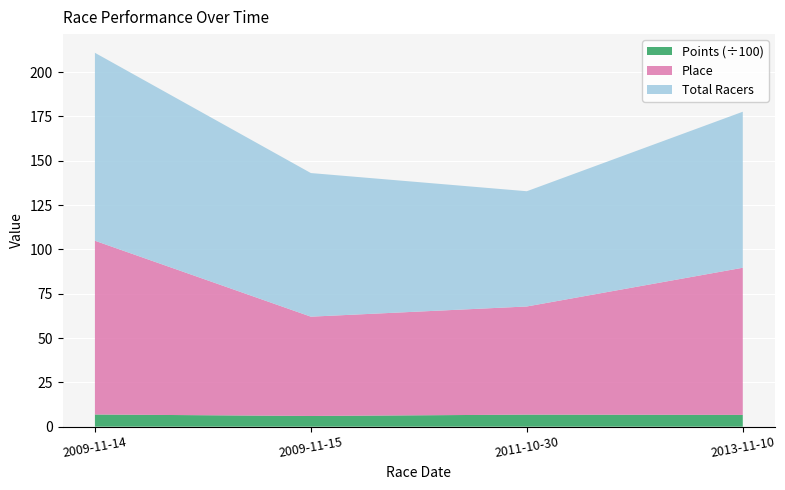

Reading left to right, transcribe all the data shown in this chart.

Place: 98.0	56.0	61.0	83.0
Total Racers: 106.0	81.0	65.0	88.0
Points: 687.3	604.9	679.5	663.8